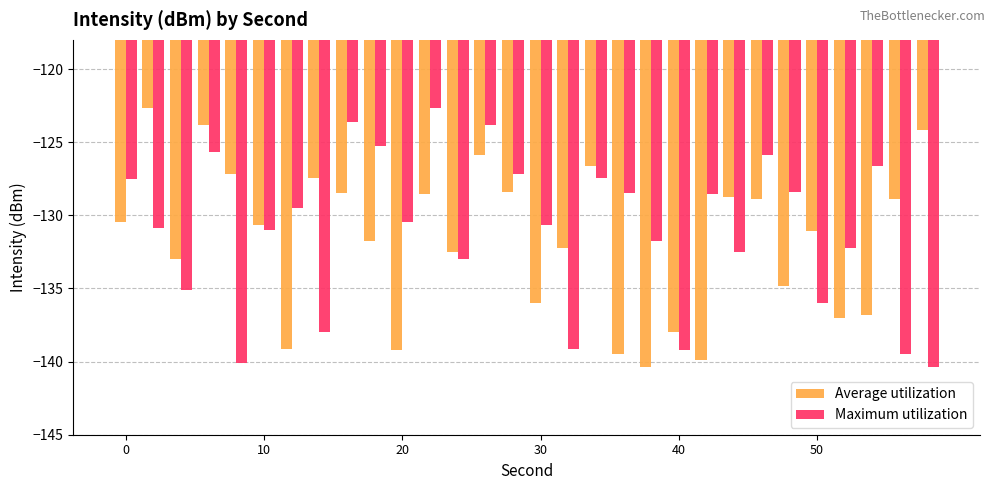

What is the sum of all Average utilization values?

-3952.0